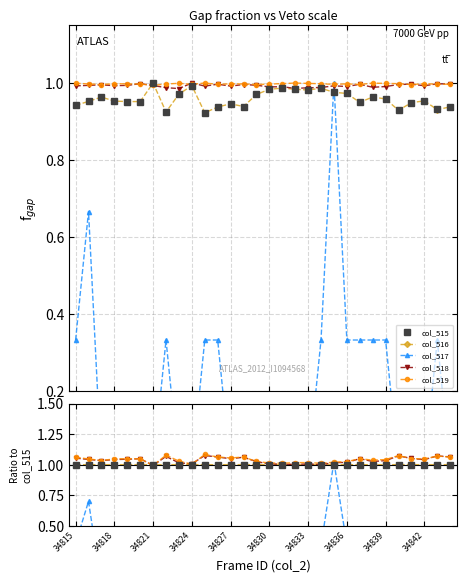

Where is the first local maximum for col_519?

34827